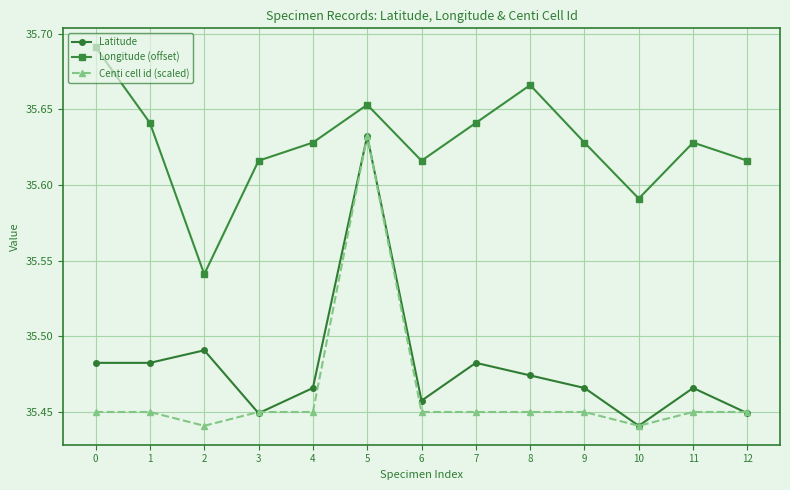

Does the chart display data point markers on the line(s)?

Yes